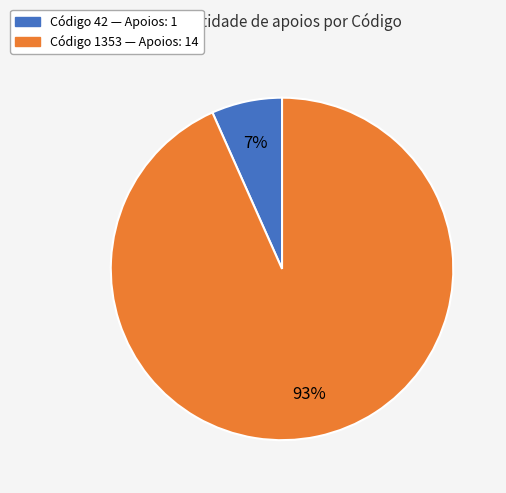

How many segments does this pie chart have?

2